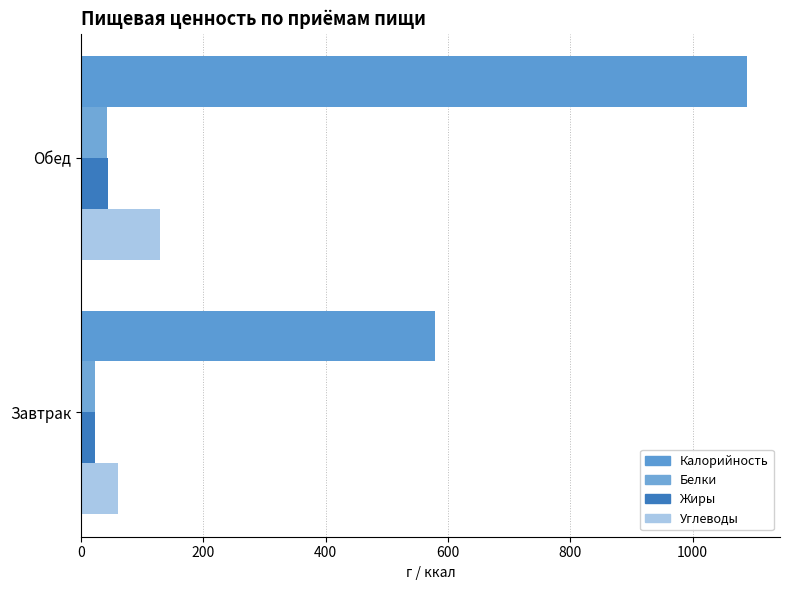

At which label does Калорийность reach its peak?

Обед